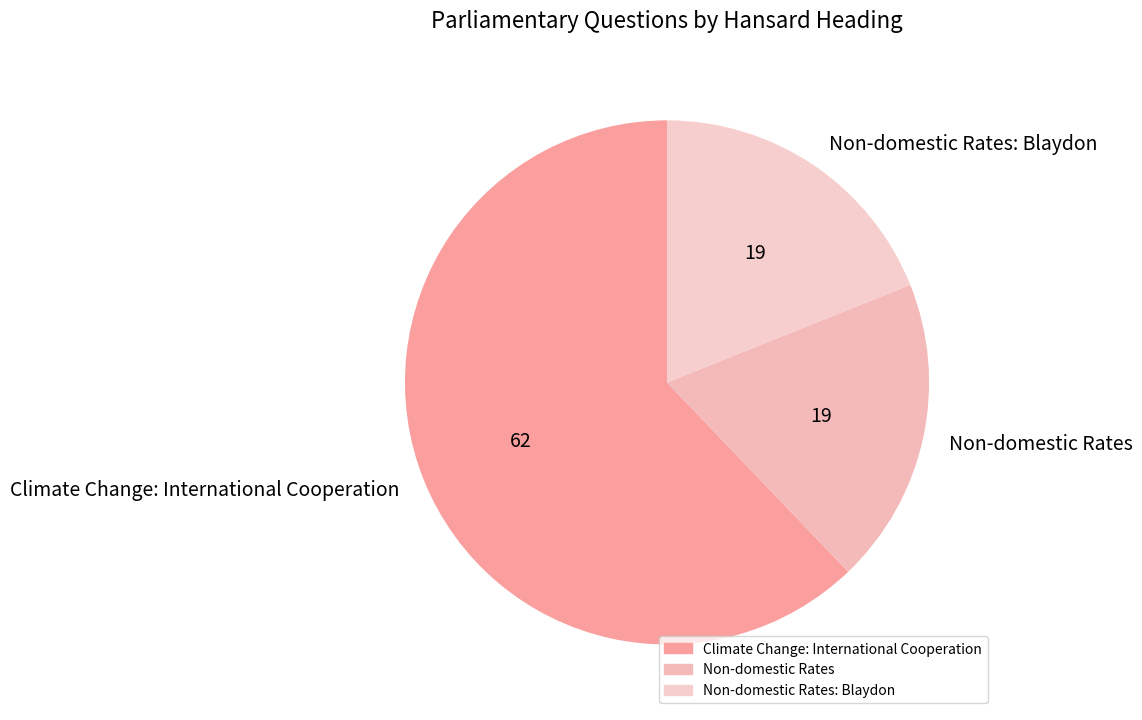

The Non-domestic Rates slice represents 29% of the pie. True or false?

False